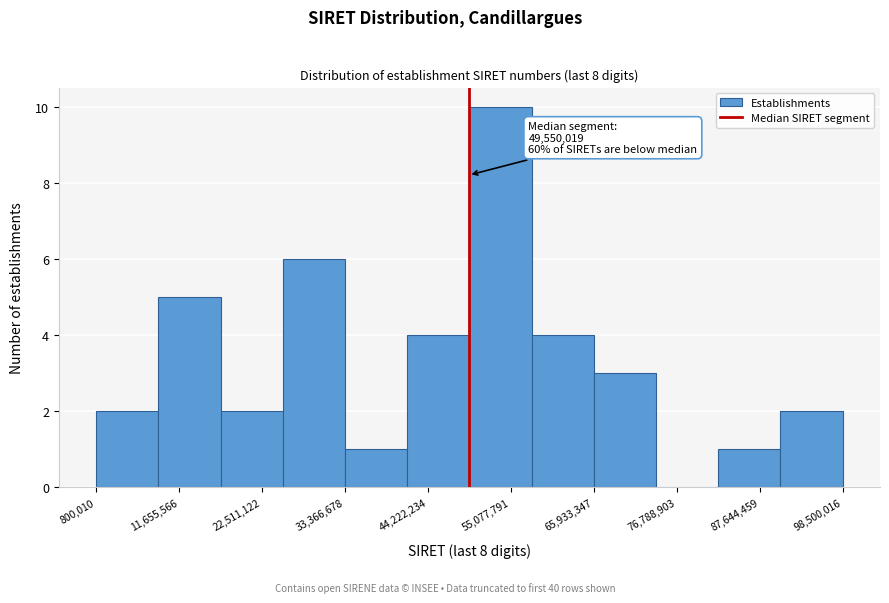

Which range on the x-axis has the tallest bar?

50000000 to 58000000